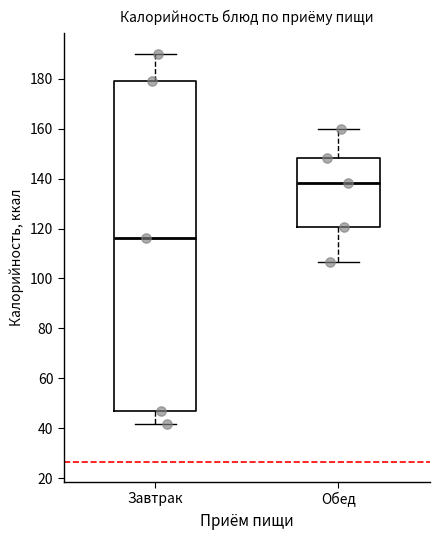

Which box is the tallest, from its lower edge to its upper edge?

Завтрак